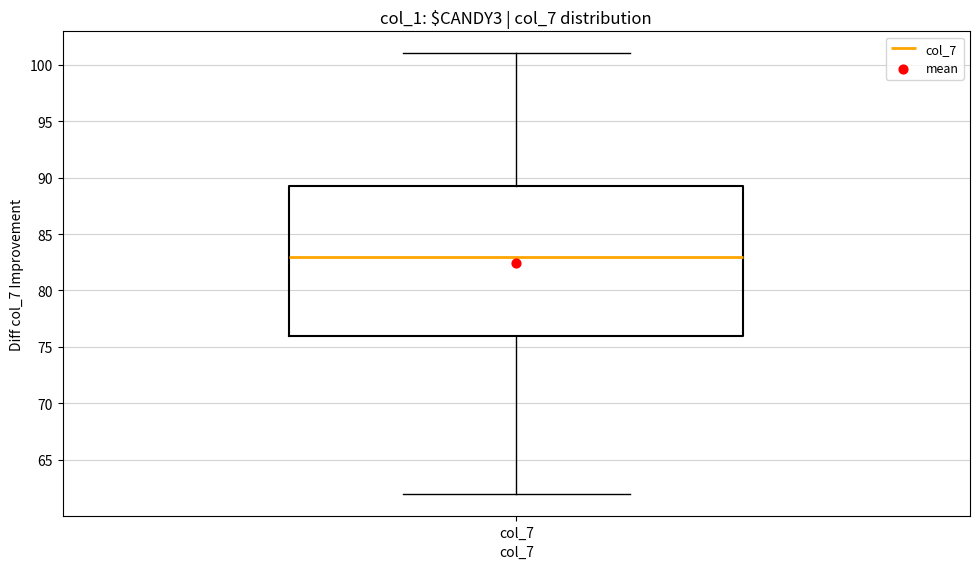

Where does the median line of the box for col_7 sit on the y-axis? The values are not printed on the chart, so give them approximately, as read against the axis.

83.0